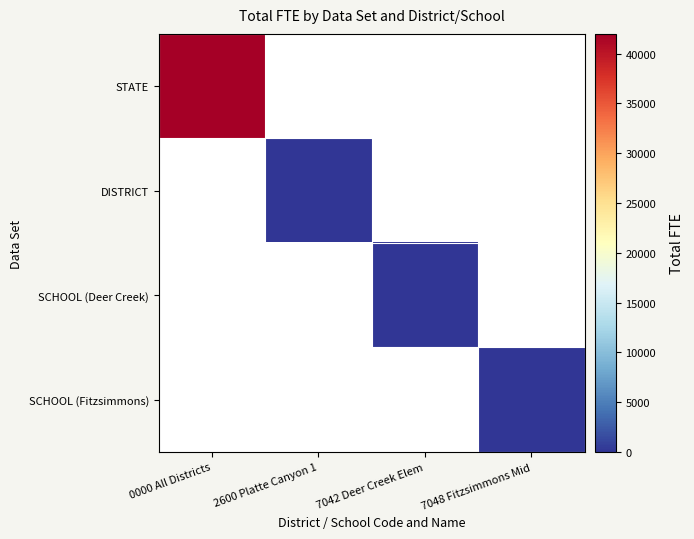

Which series has the widest spread of values?

STATE